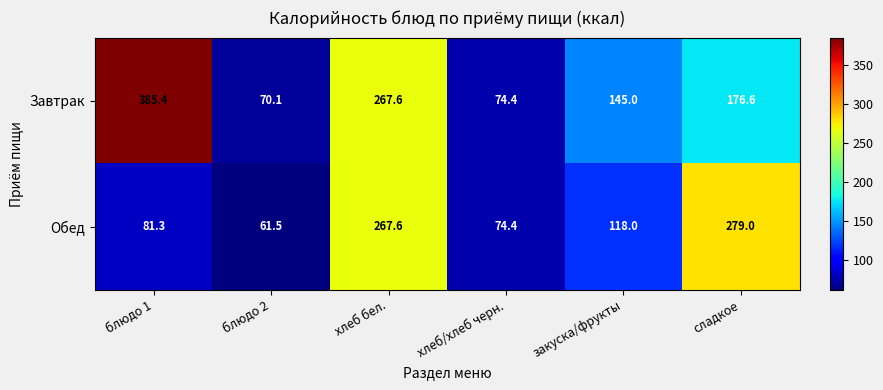

Which series has the largest total across all categories?

Завтрак